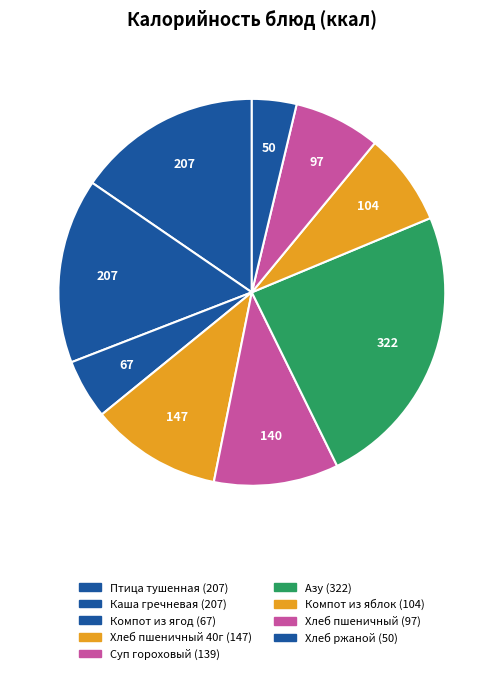

How many segments does this pie chart have?

9